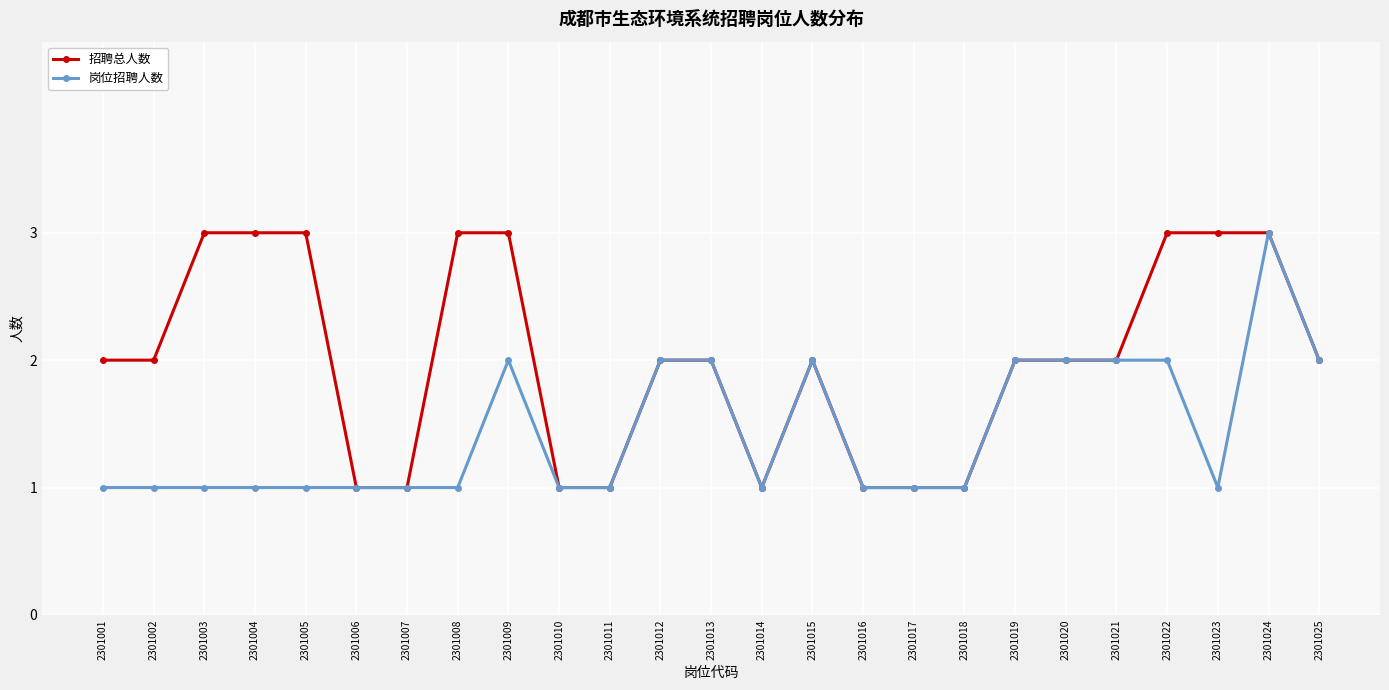

Rank the series at 2301005 from highest to lowest value.

招聘总人数, 岗位招聘人数